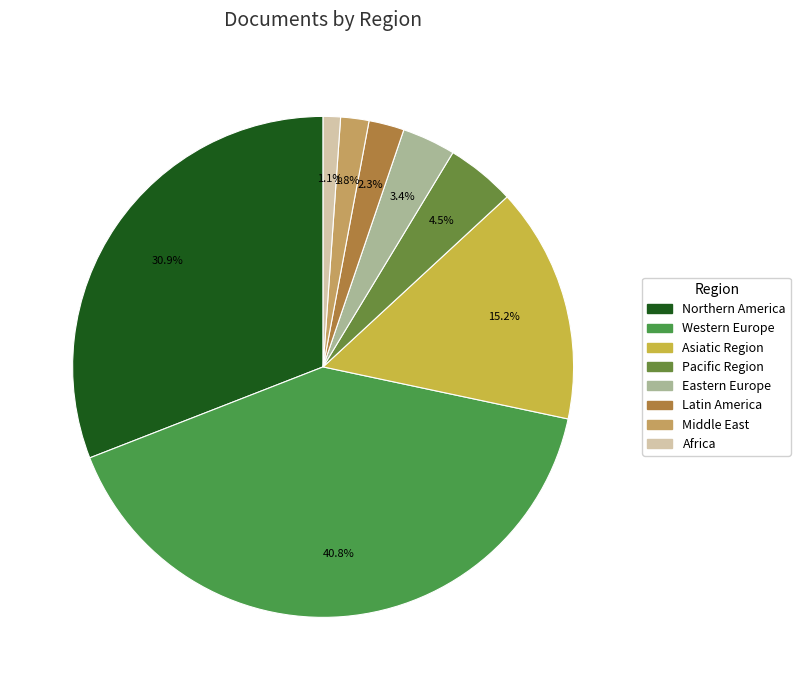

What is the change in value from Western Europe to Asiatic Region?

-779